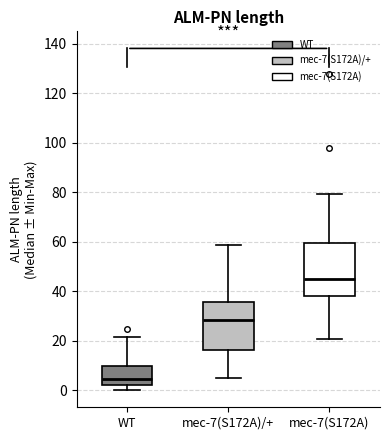

Where does the median line of the box for mec-7(S172A)/+ sit on the y-axis? The values are not printed on the chart, so give them approximately, as read against the axis.

28